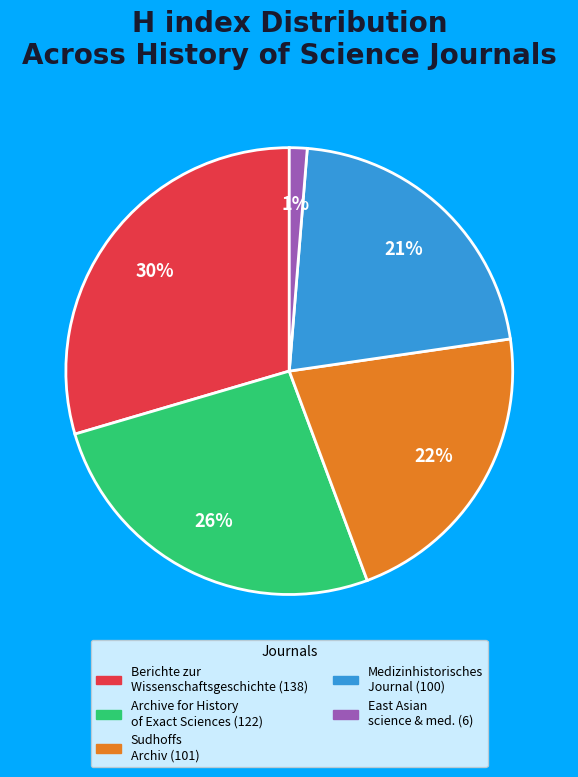

To the nearest percent, what is the average slice percentage?

20%